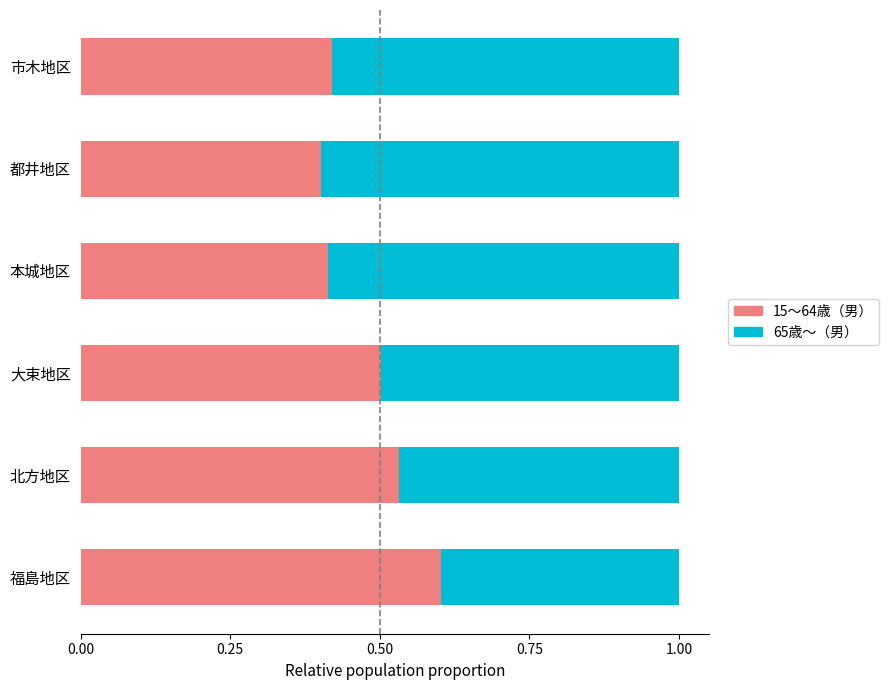

Is it true that 15～64歳（男） equals 0.5 at 大束地区?

True